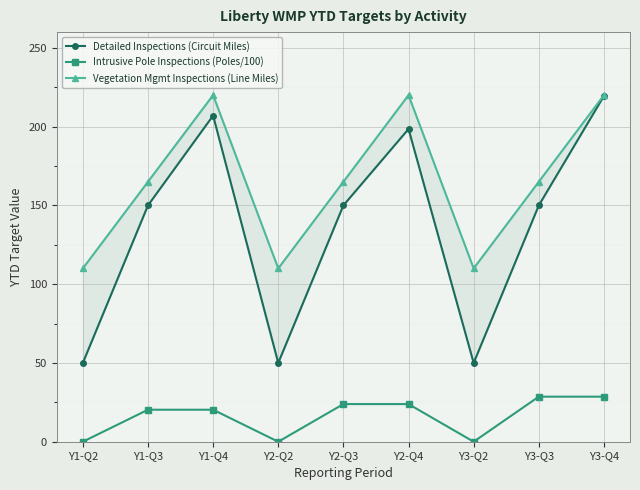

At which category is the sum across all series the highest?

Y3-Q4